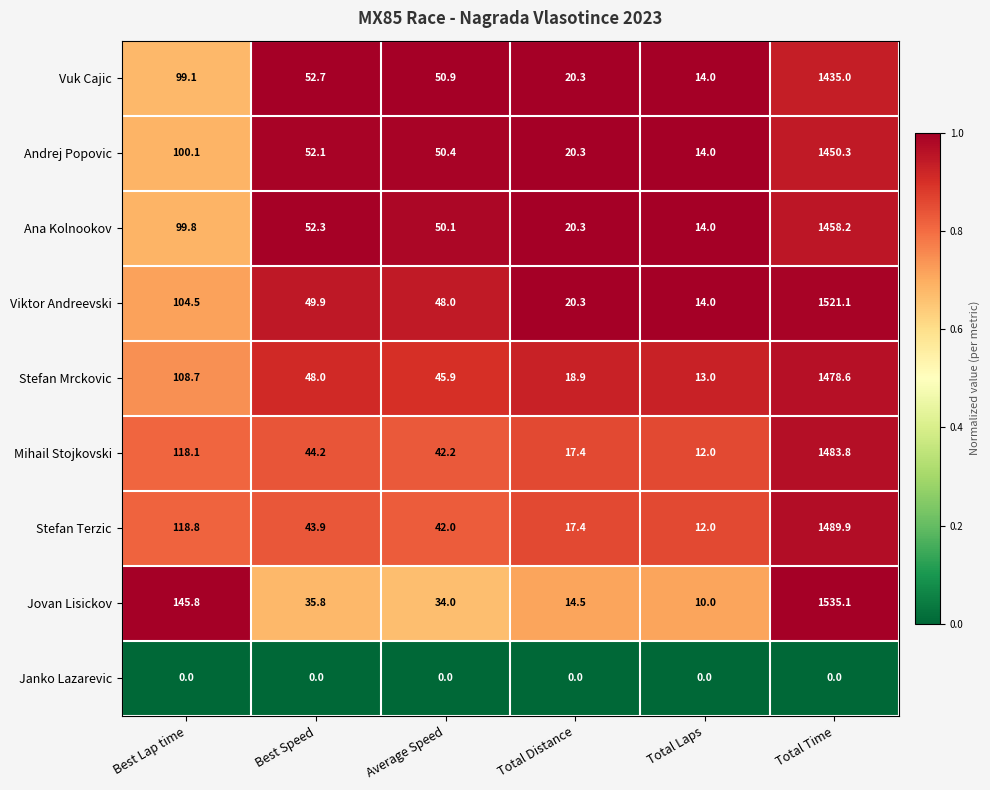

At which label is Vuk Cajic closest to 724?

Best Lap time